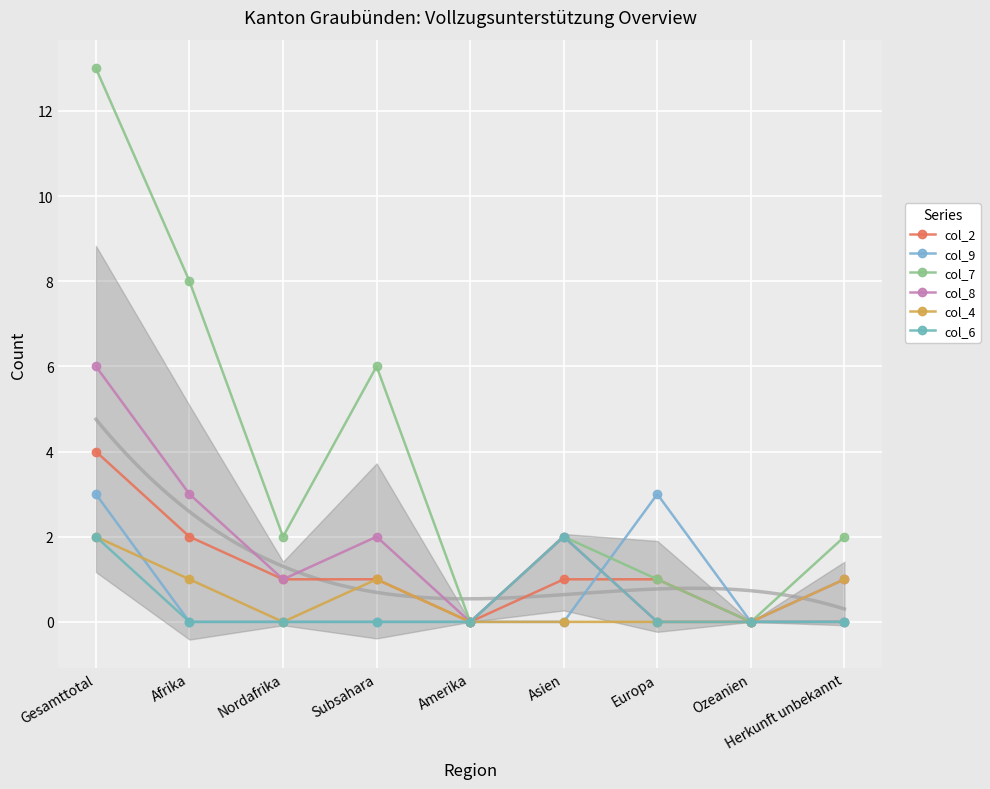

At which category does col_7 reach its first local valley?

Nordafrika